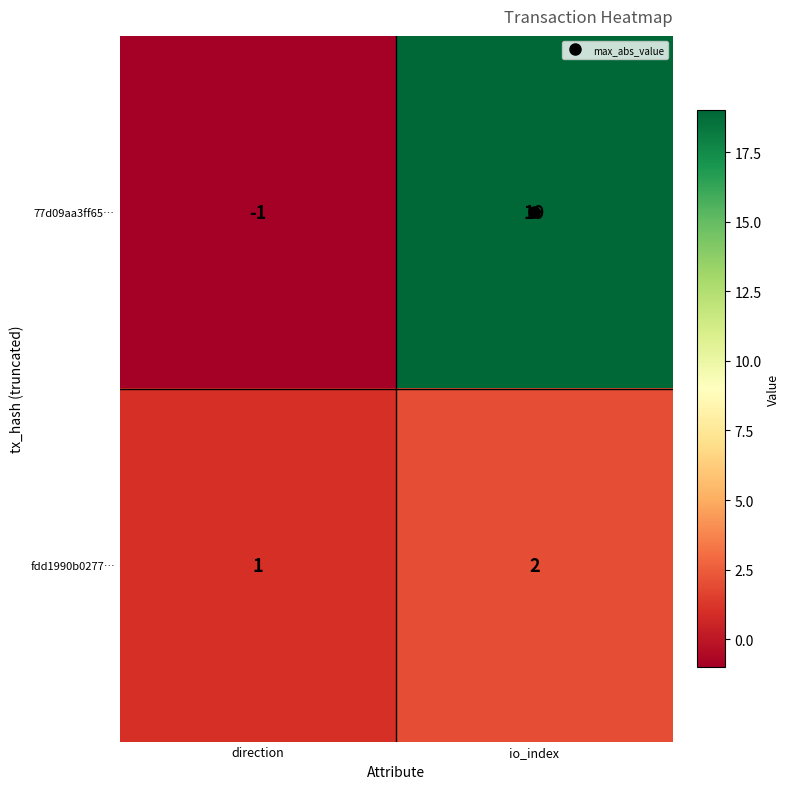

How many series are shown in this chart?

2